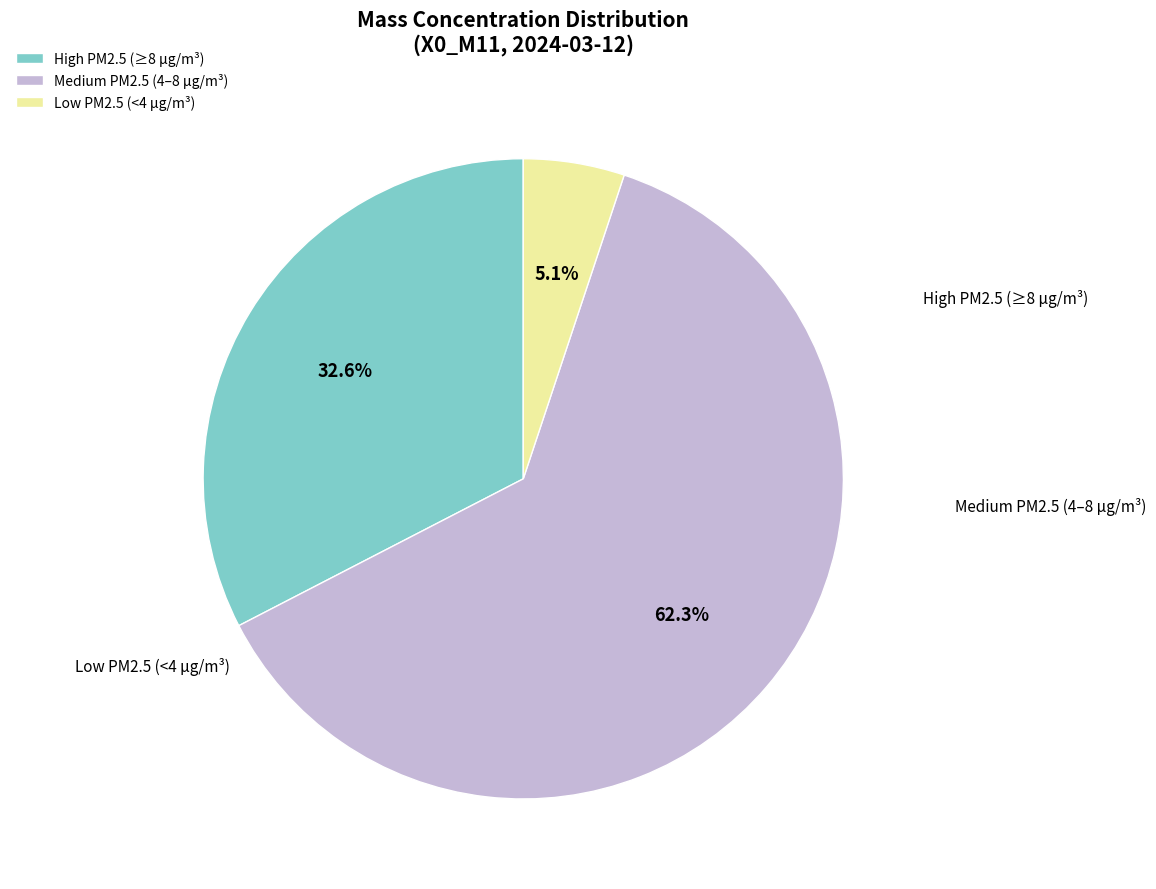

What is the smallest slice in the pie chart?

Low PM2.5 (<4 µg/m³)